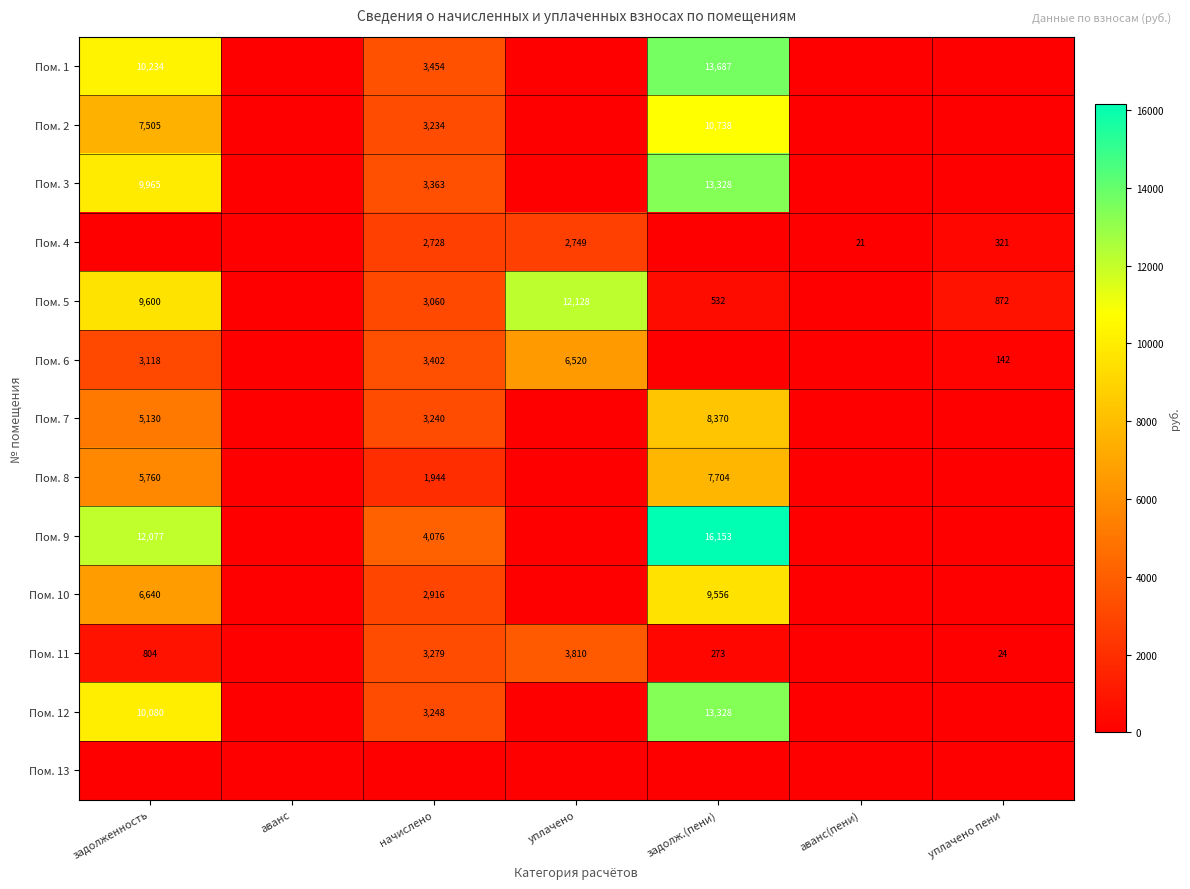

Is it true that Пом. 9 equals 16859 at задолженность?

False